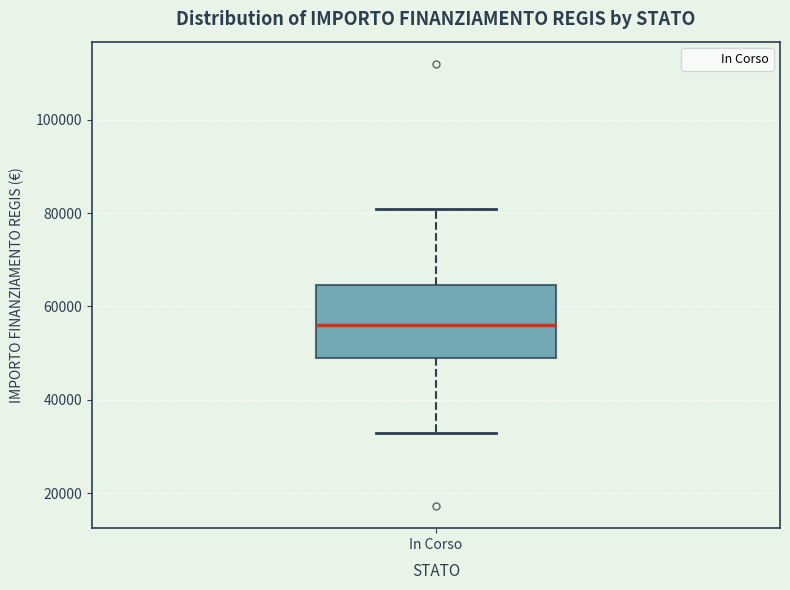

Transcribe this box plot: give where the median line is, the range the box spans, and where the two whiskers end, as read against the y-axis. The values are not printed on the chart, so give them approximately, as read against the axis.

median 56000, box 50000 to 64000, whiskers 32000 to 80000